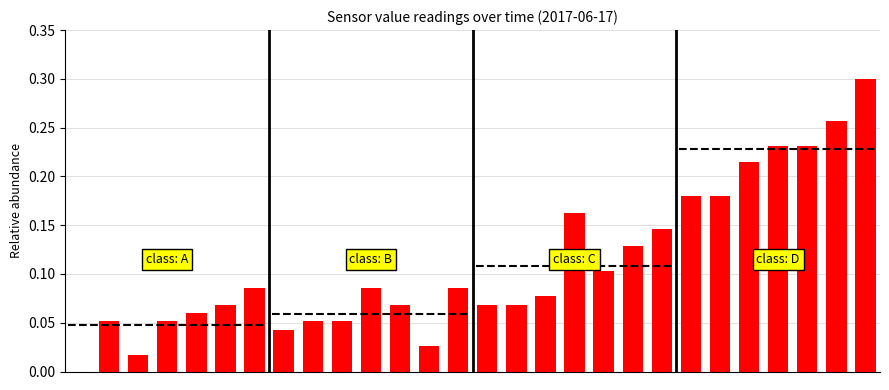

Read the value at 21.

0.2